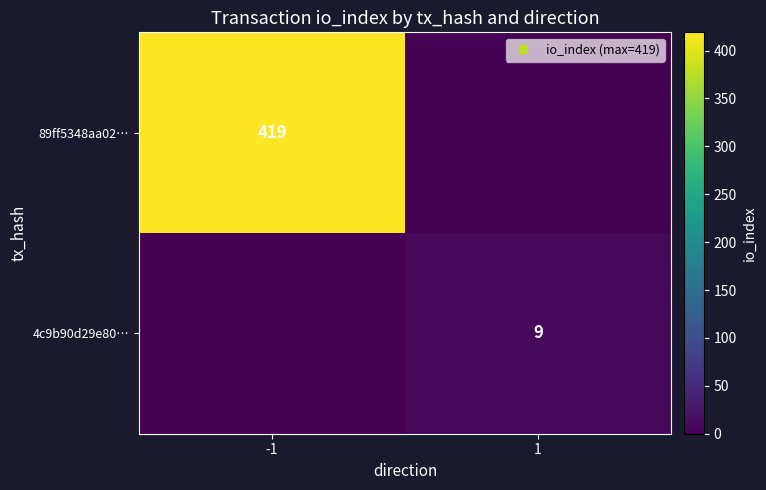

How many series are shown in this chart?

2